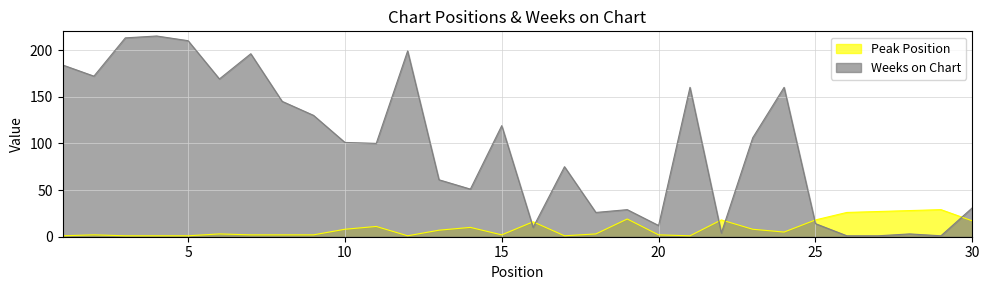

At 29, list the series in order from smallest to largest.

Weeks on Chart, Peak Position